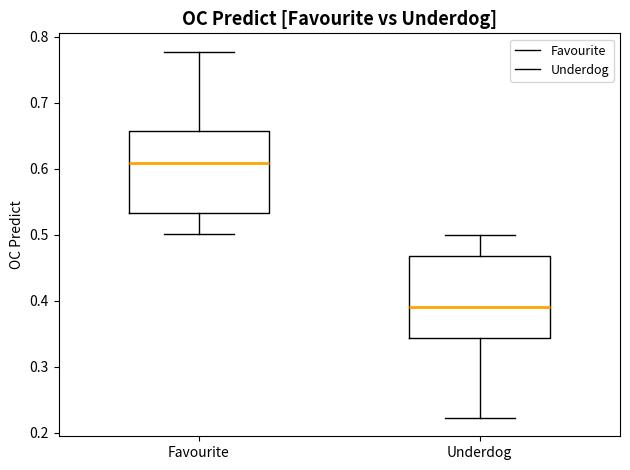

Reading left to right, read every box against the y-axis: the position of its median line, the range the box covers, and the ends of its whiskers. The values are not printed on the chart, so give them approximately, as read against the axis.

Favourite: median 0.61, box 0.53 to 0.66, whiskers 0.50 to 0.78
Underdog: median 0.39, box 0.34 to 0.47, whiskers 0.22 to 0.50